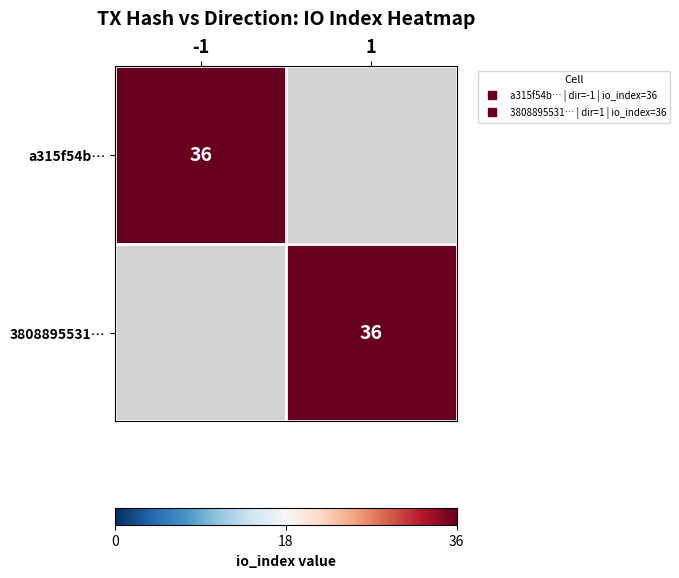

Which series changed the most between direction and io_index?

a315f54b…